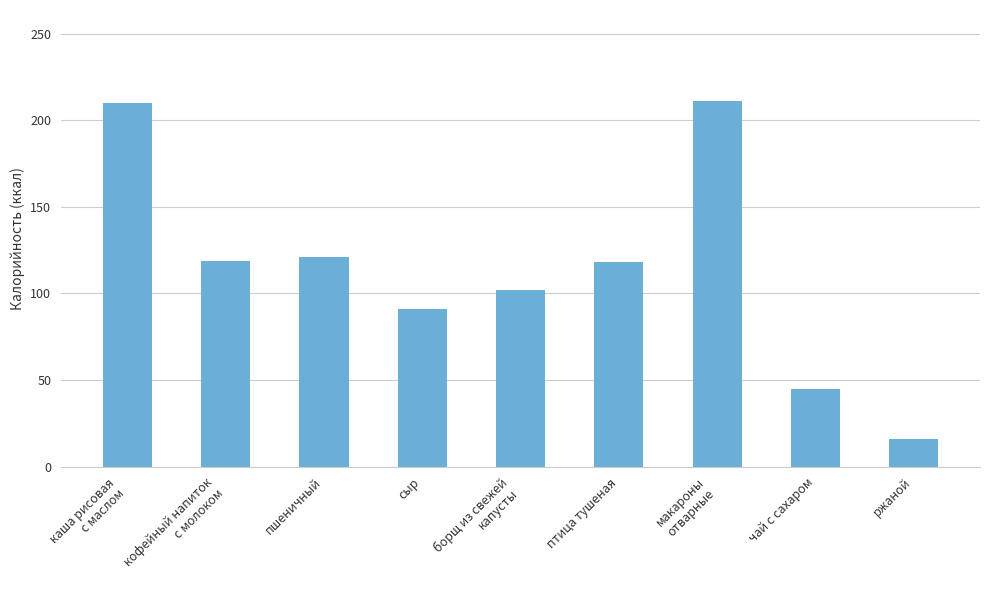

The value at чай с сахаром is 23. True or false?

False